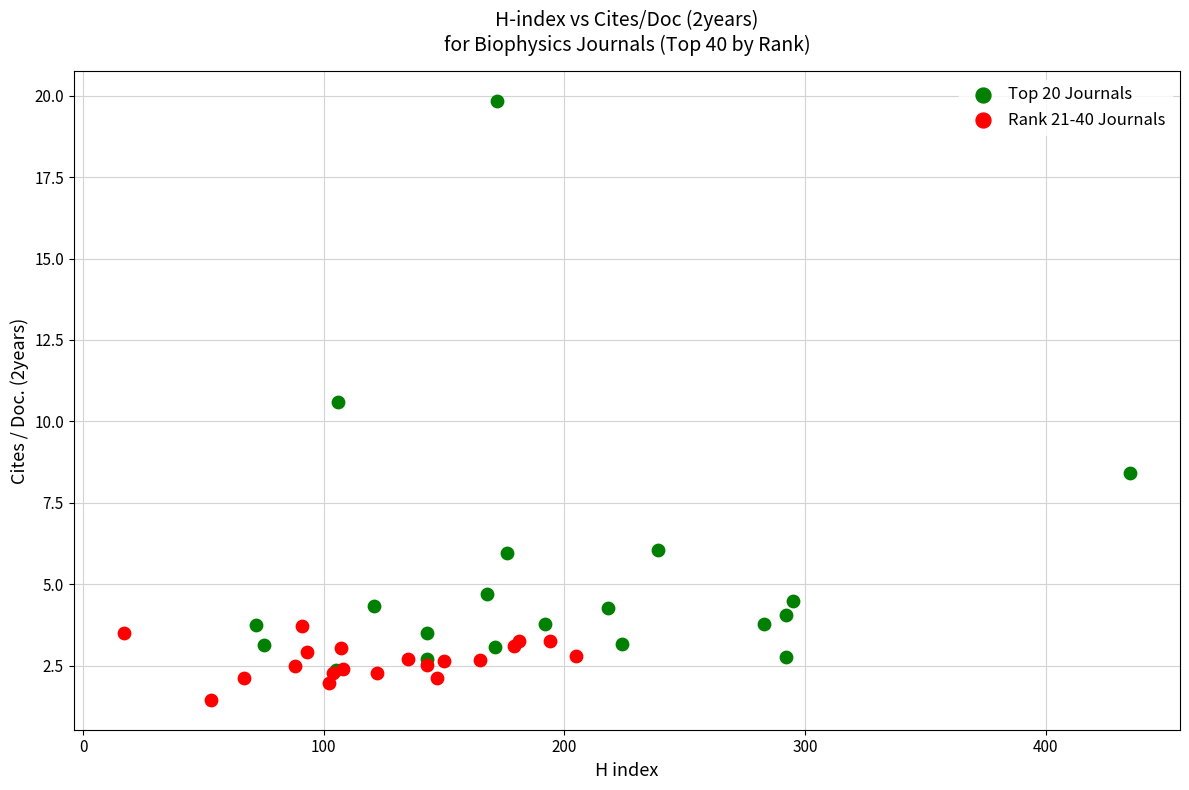

Which series reaches the minimum Y coordinate?

Rank 21-40 Journals